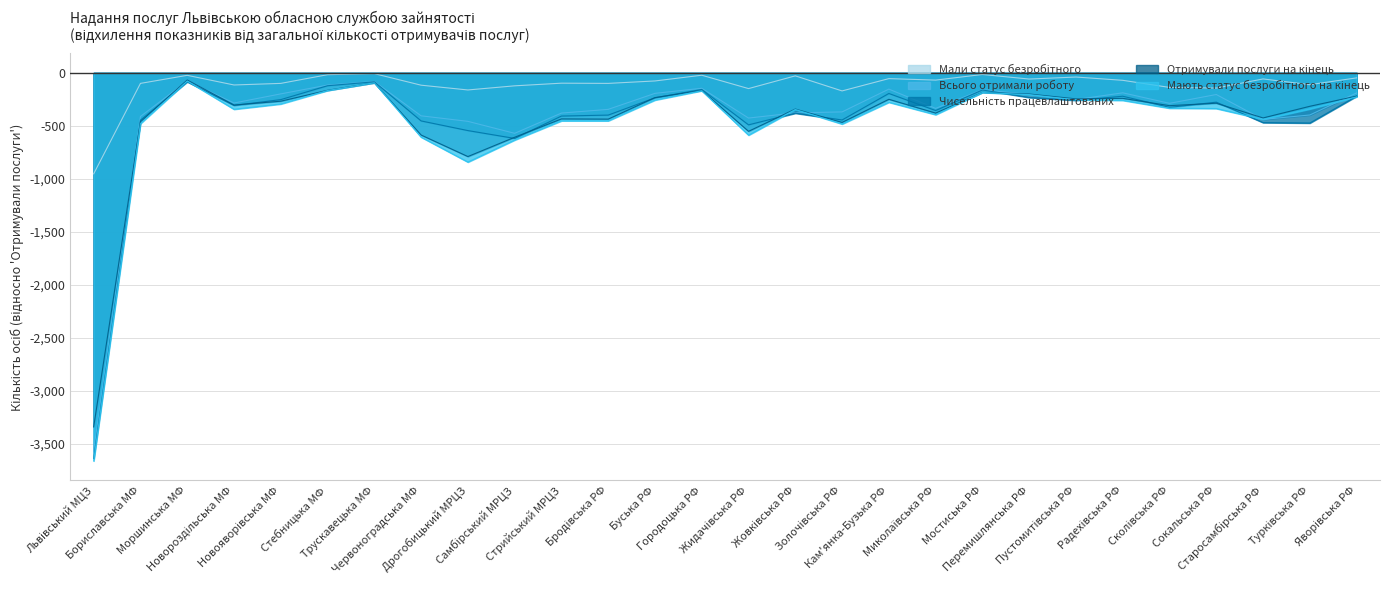

What is the total value across all series at Золочівська РФ?

-1393